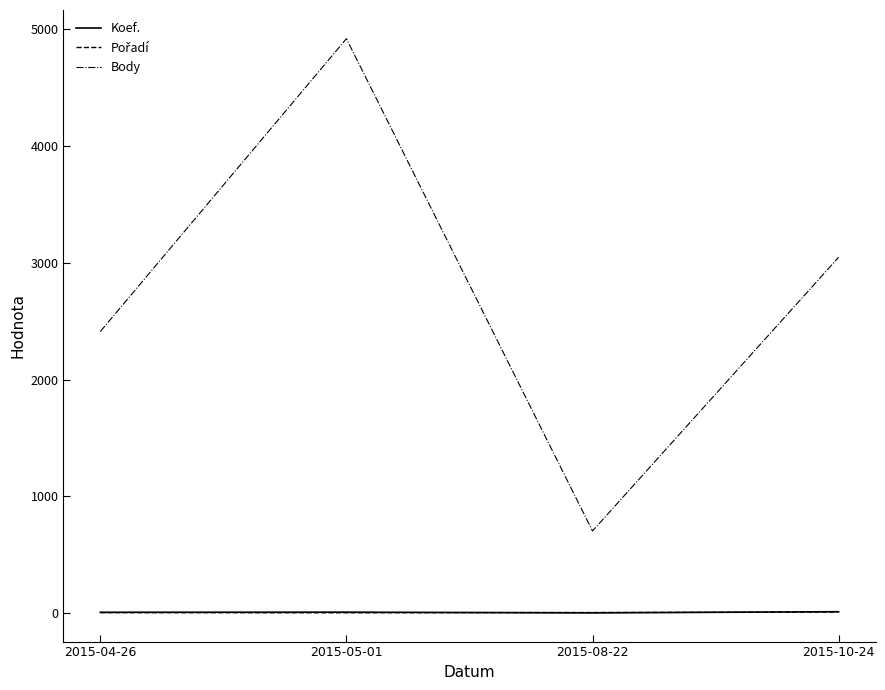

Which series has the widest spread of values?

Body